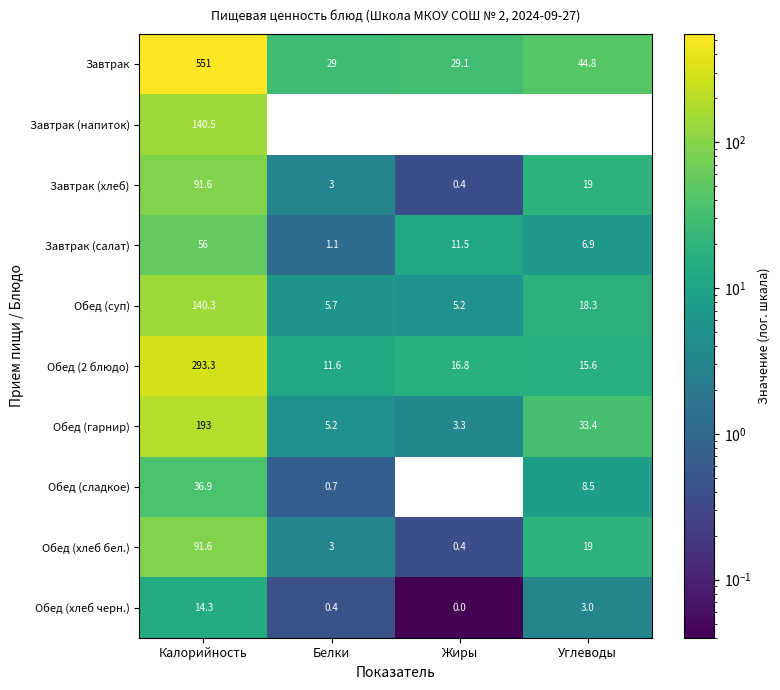

Which category has the highest value in the Завтрак (салат) series?

Калорийность